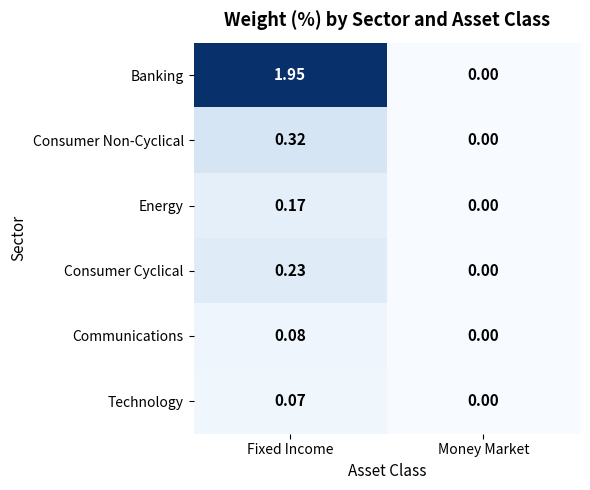

How many series are shown in this chart?

6